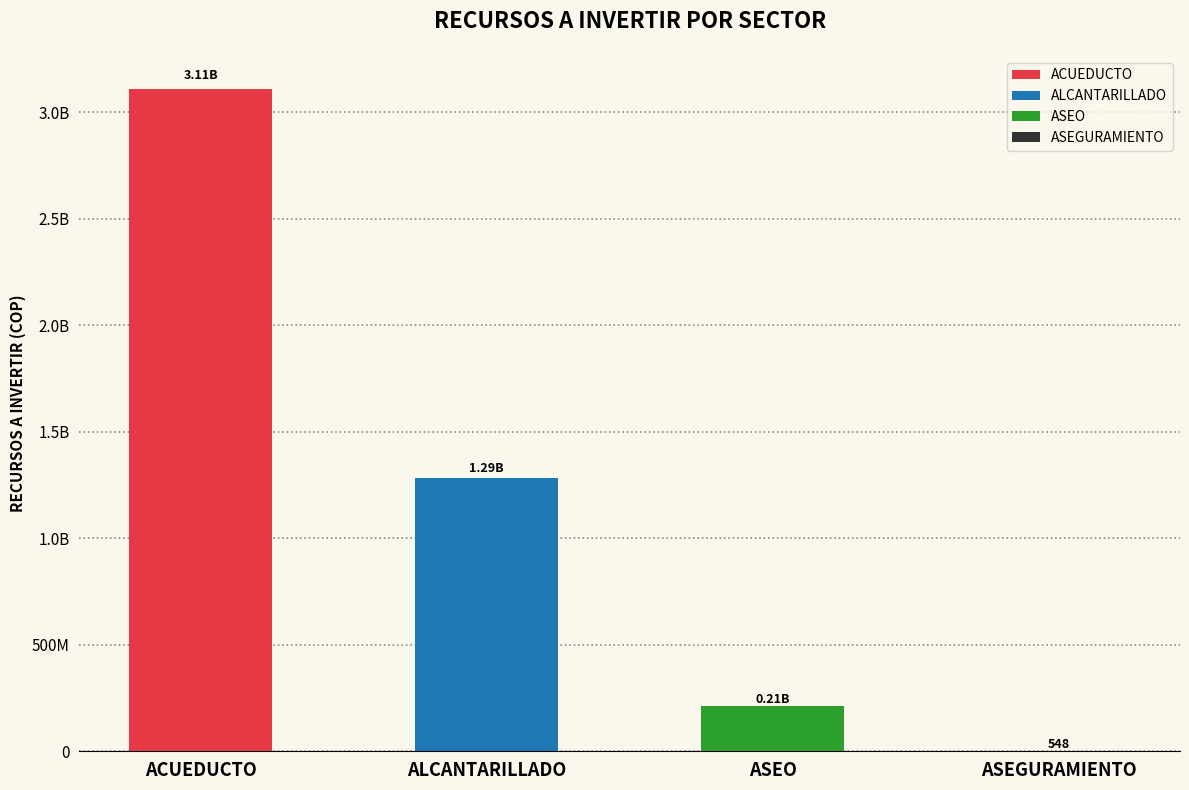

What is the average value?

1151339865.9